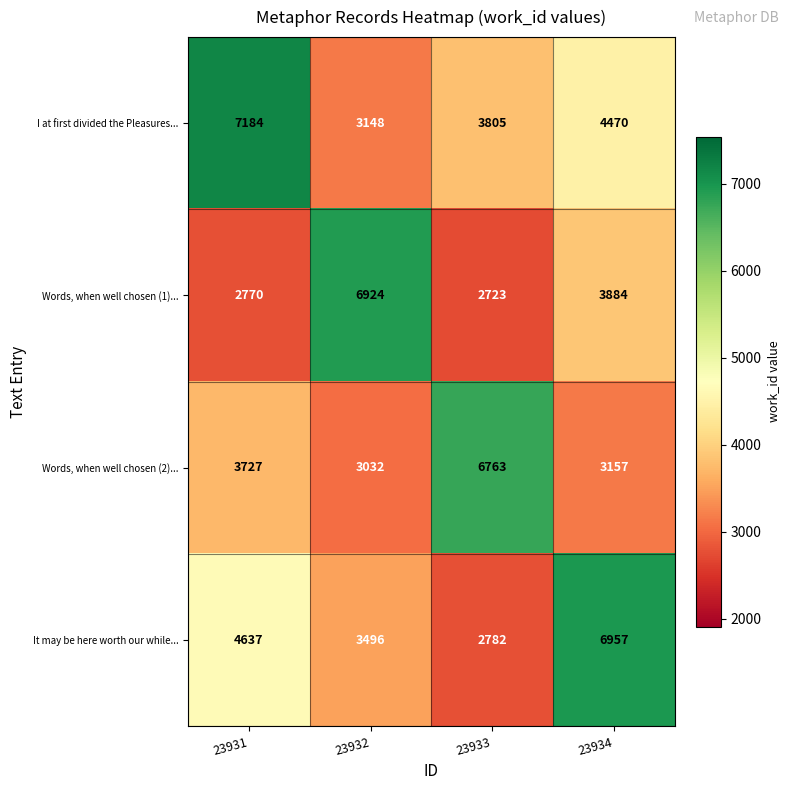

The Words, when well chosen (2)... series shows 6763 at 23933. True or false?

True